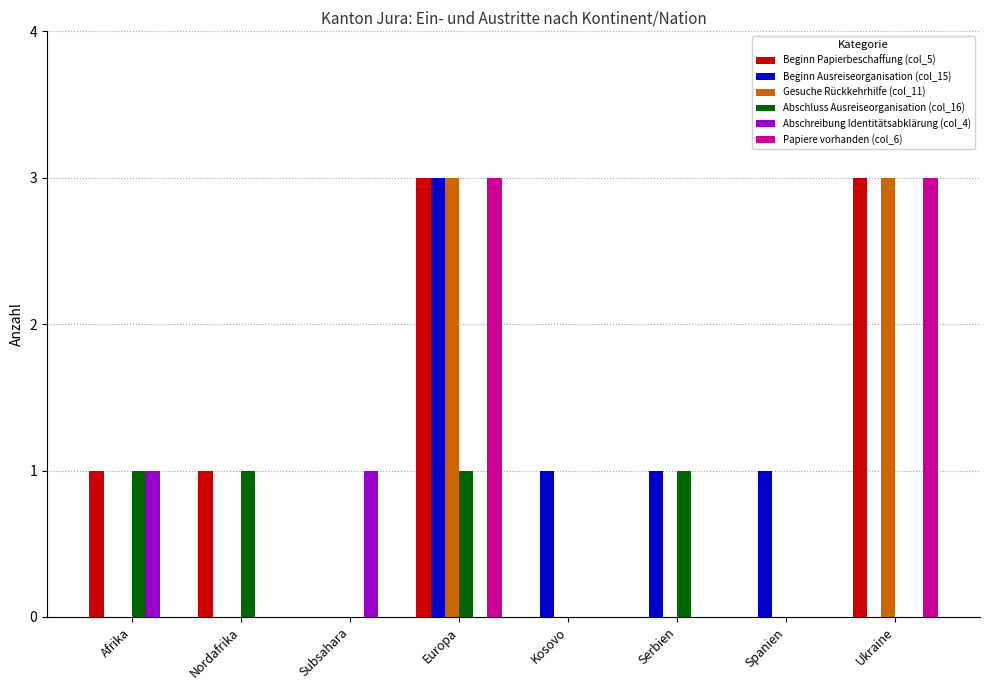

What is the sum of all Papiere vorhanden (col_6) values?

6